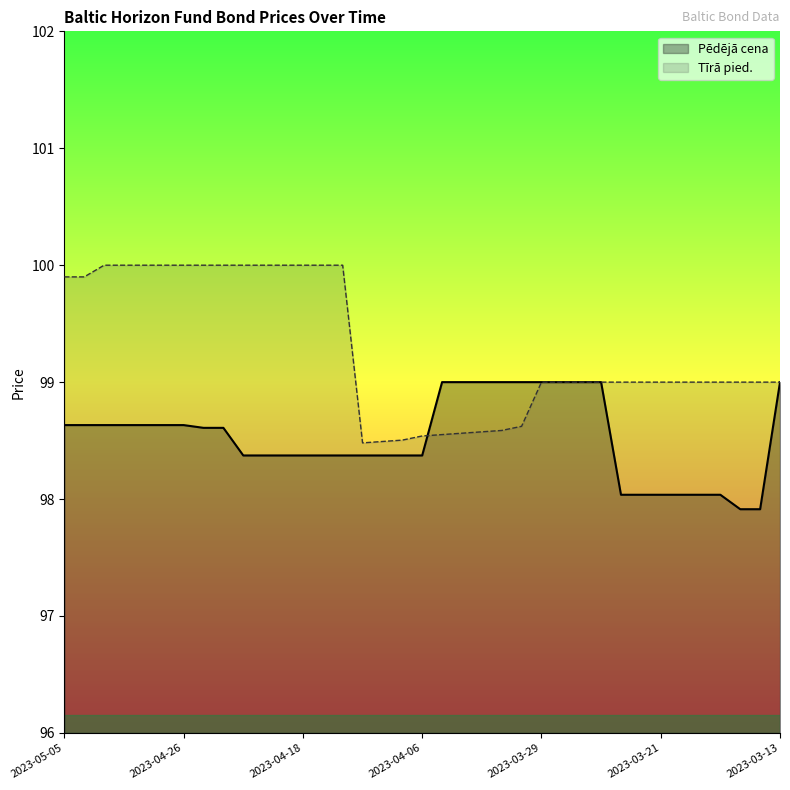

Where does the Pēdējā cena series first go above 98?

2023-05-05